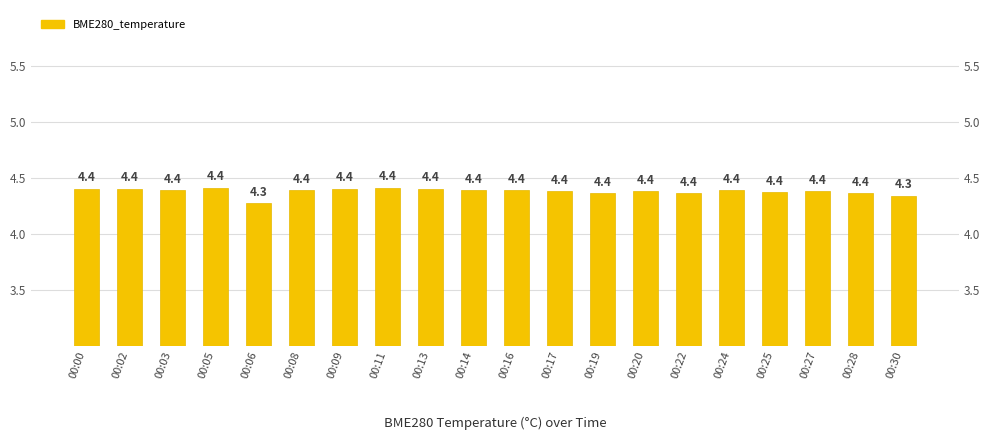

Which label corresponds to the smallest value in the chart?

00:06